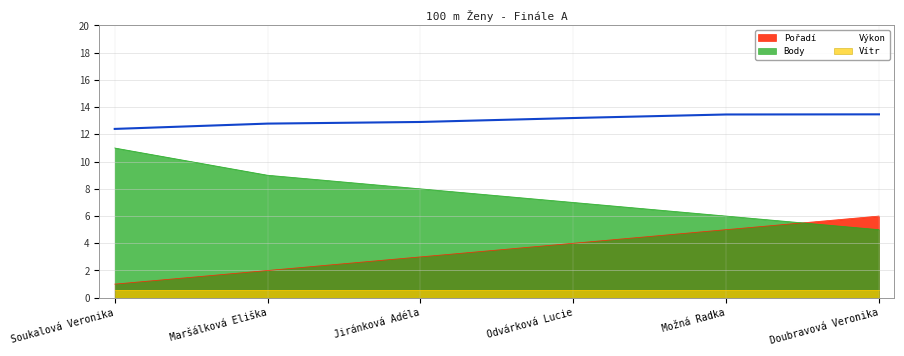

Count the Pořadí values in the range 2 to 5.

4